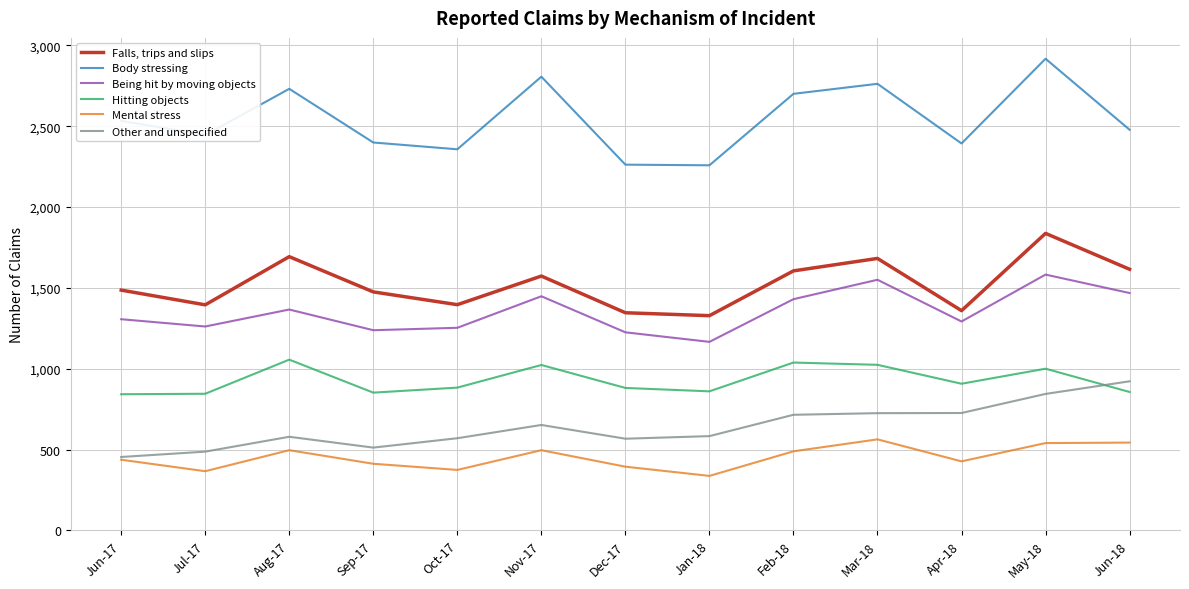

What is the difference between the highest and lowest values at Nov-17?

2310